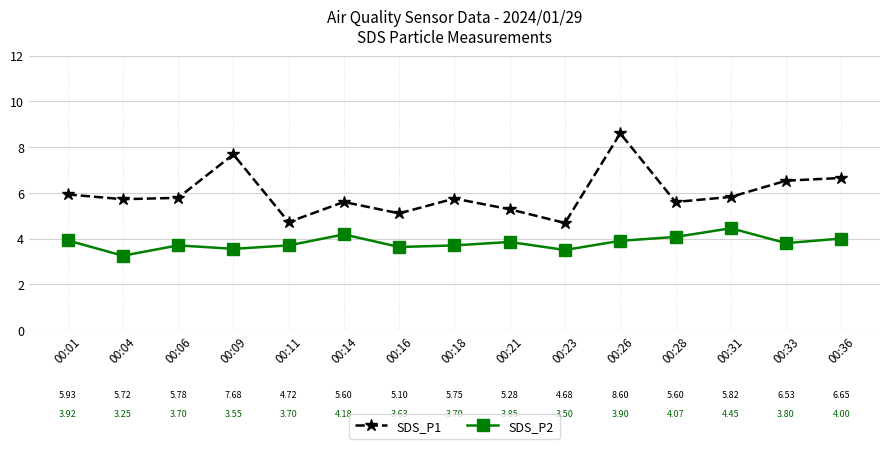

The SDS_P1 series shows 5.7 at 00:04. True or false?

True